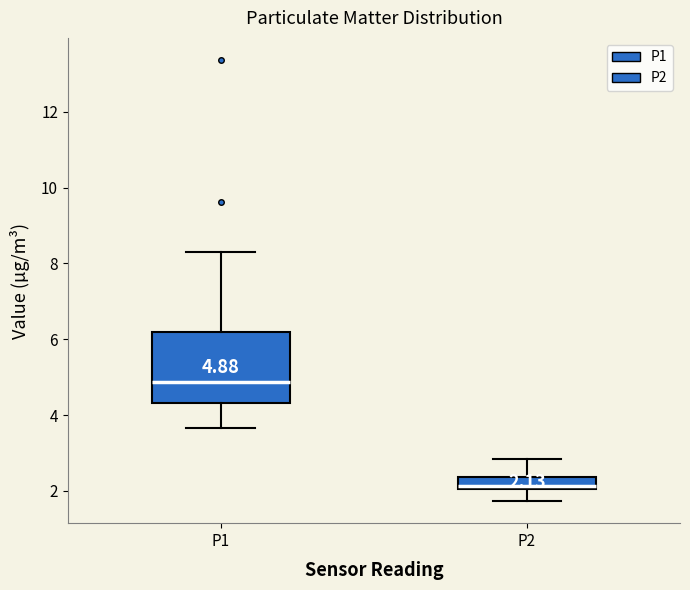

Which box has the highest median line?

P1